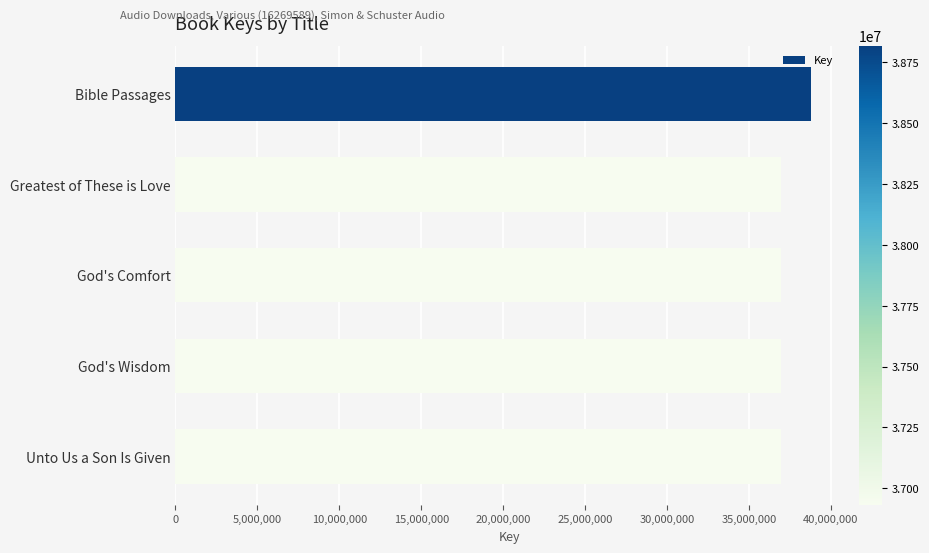

What is the label of the 1st bar from the top?

Bible Passages